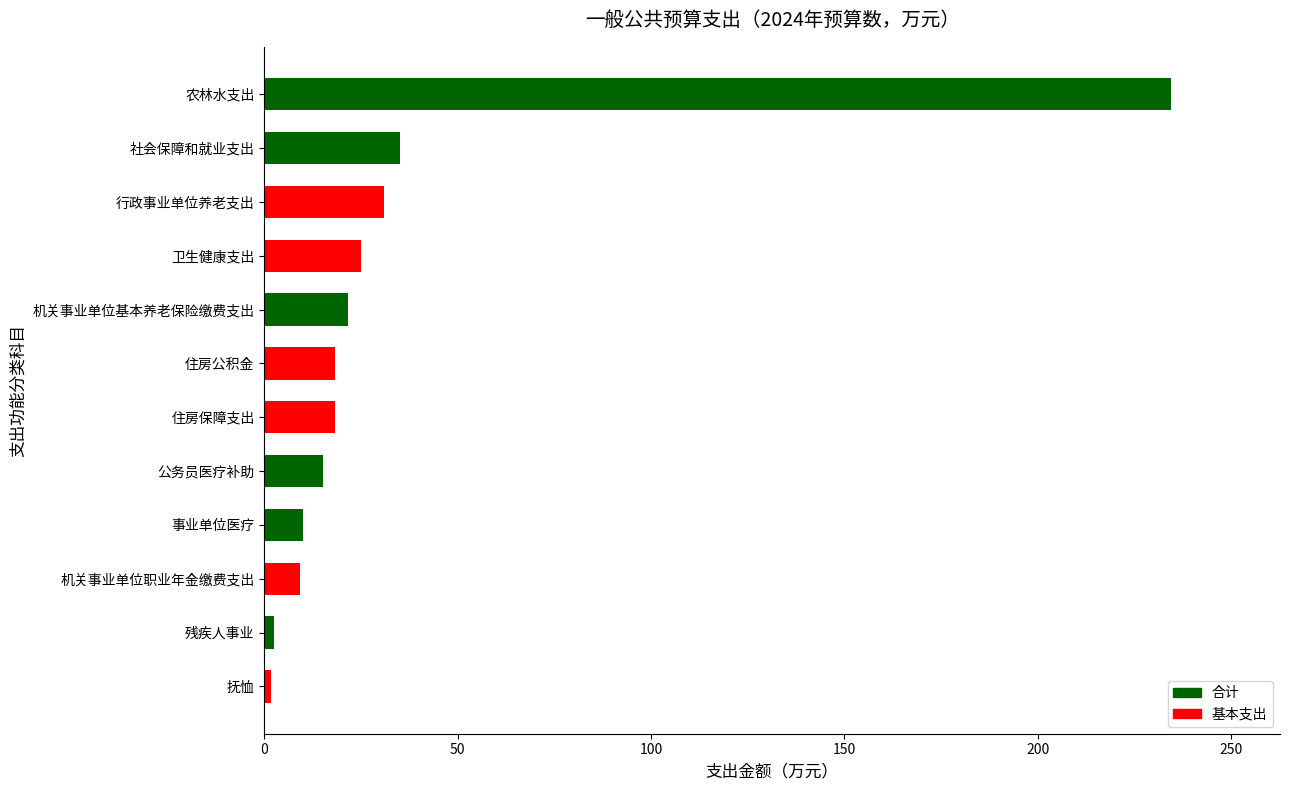

Between 抚恤 and 行政事业单位养老支出, which is larger?

行政事业单位养老支出